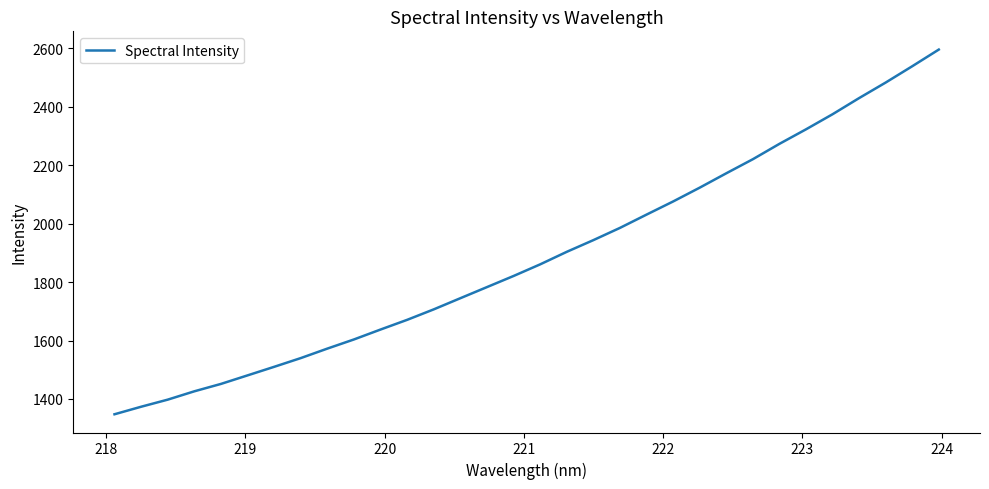

What is the minimum value shown in the chart?

1347.4